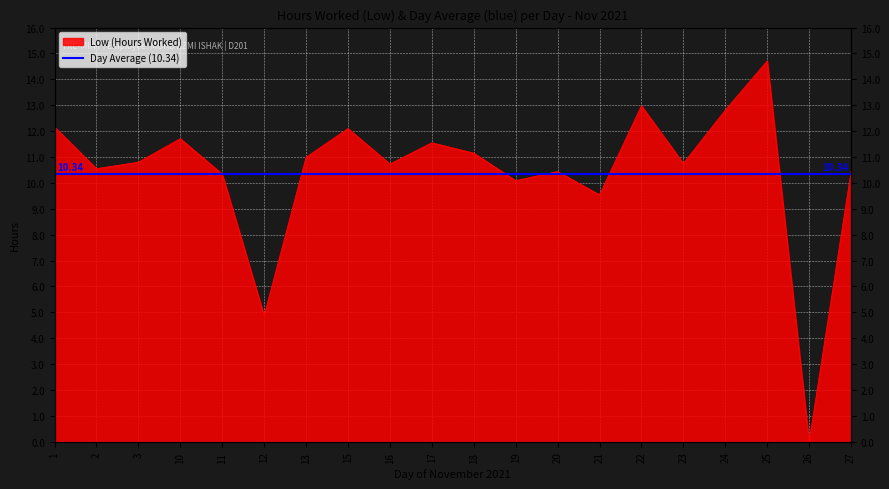

Approximately how many times larger is the value at 3 compared to 25?

0.7